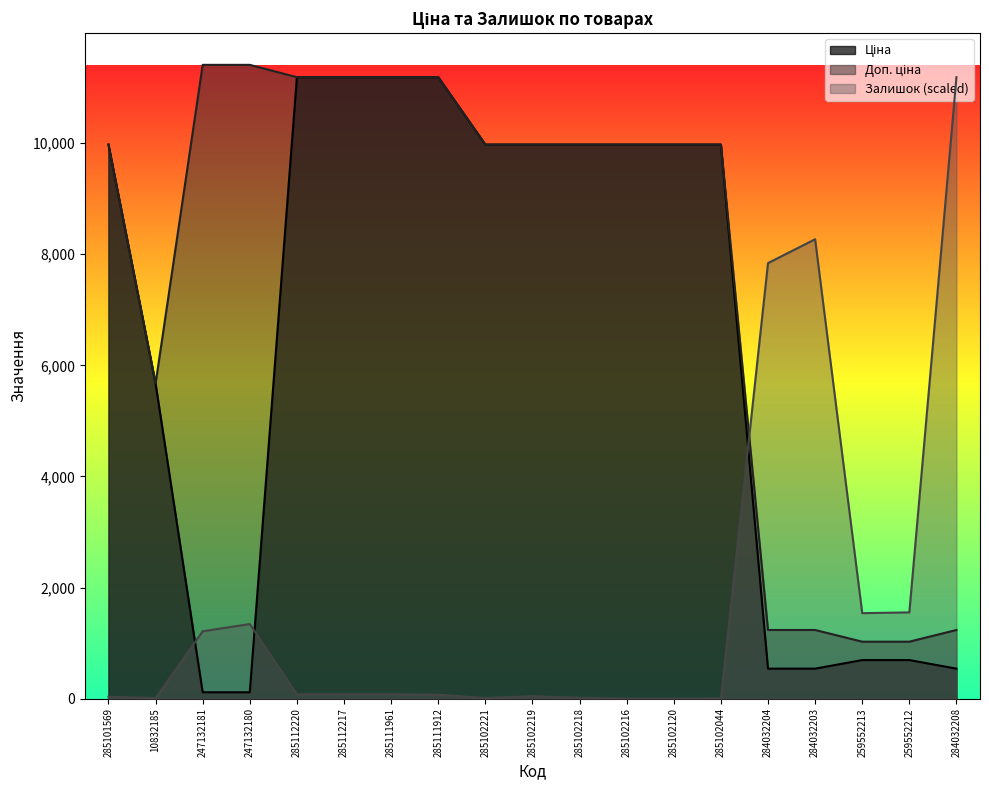

What are all the series names shown in the legend?

Ціна, Доп. ціна, Залишок